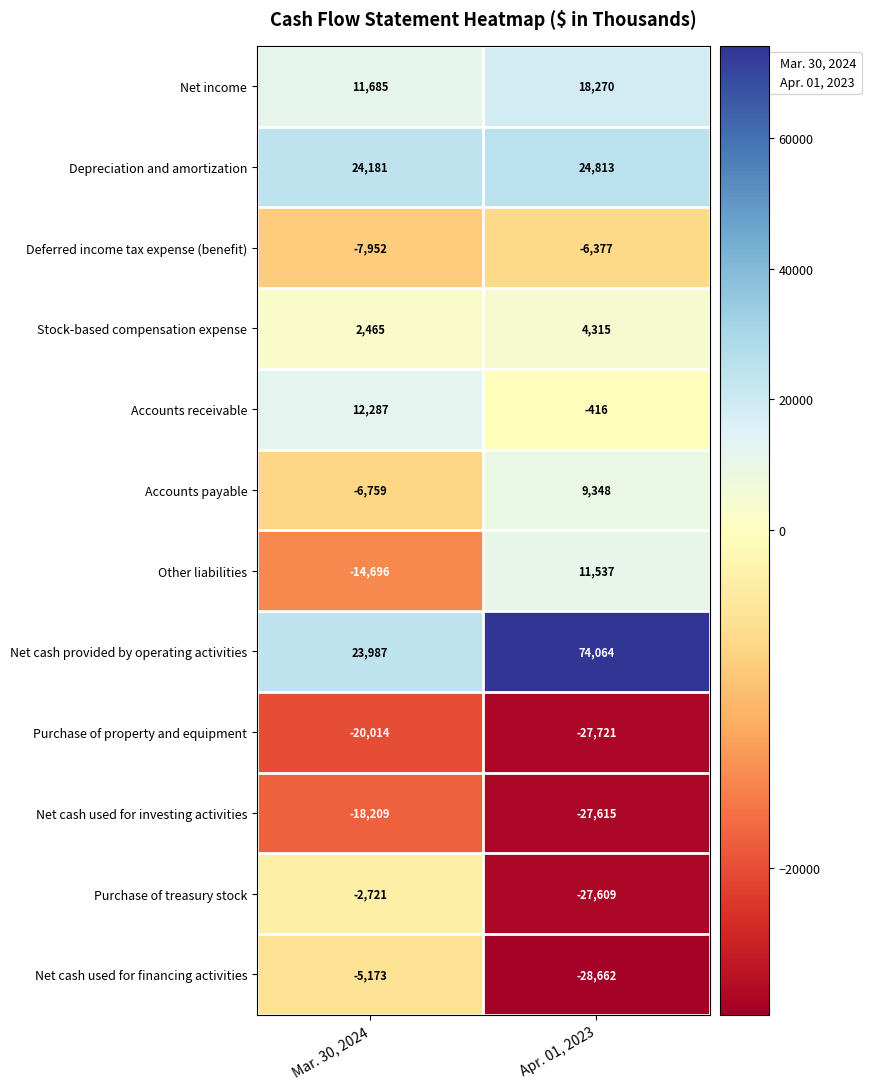

How many data points does each series have?

2